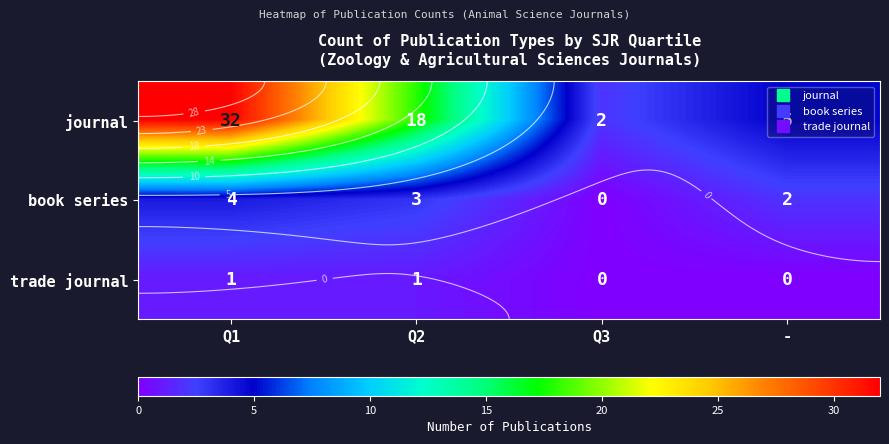

At which label does book series reach its peak?

Q1